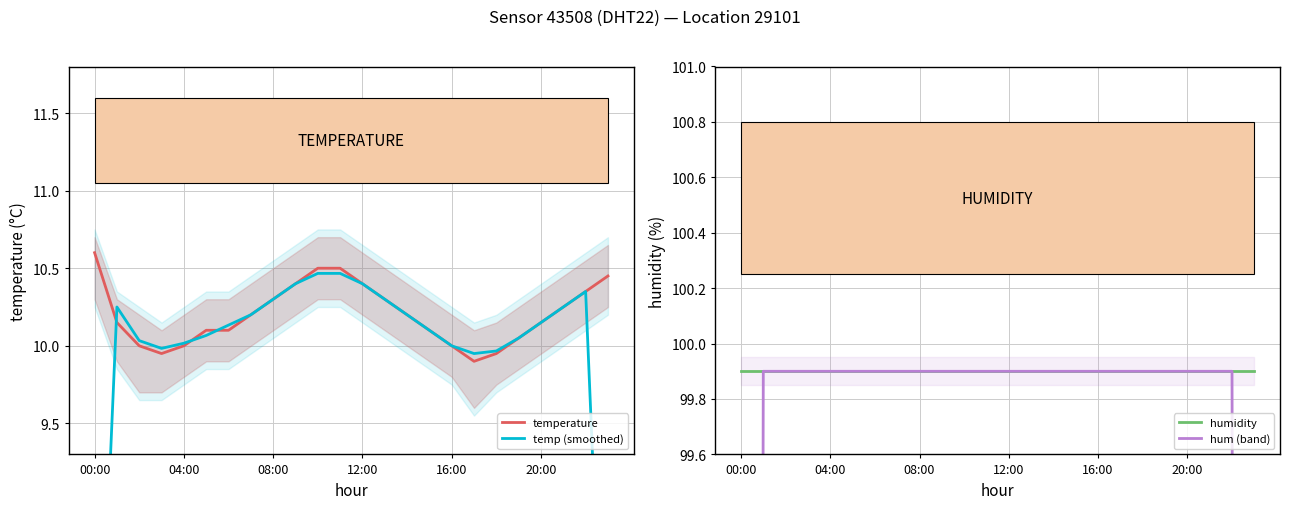

At which label does temperature reach its peak?

00:00